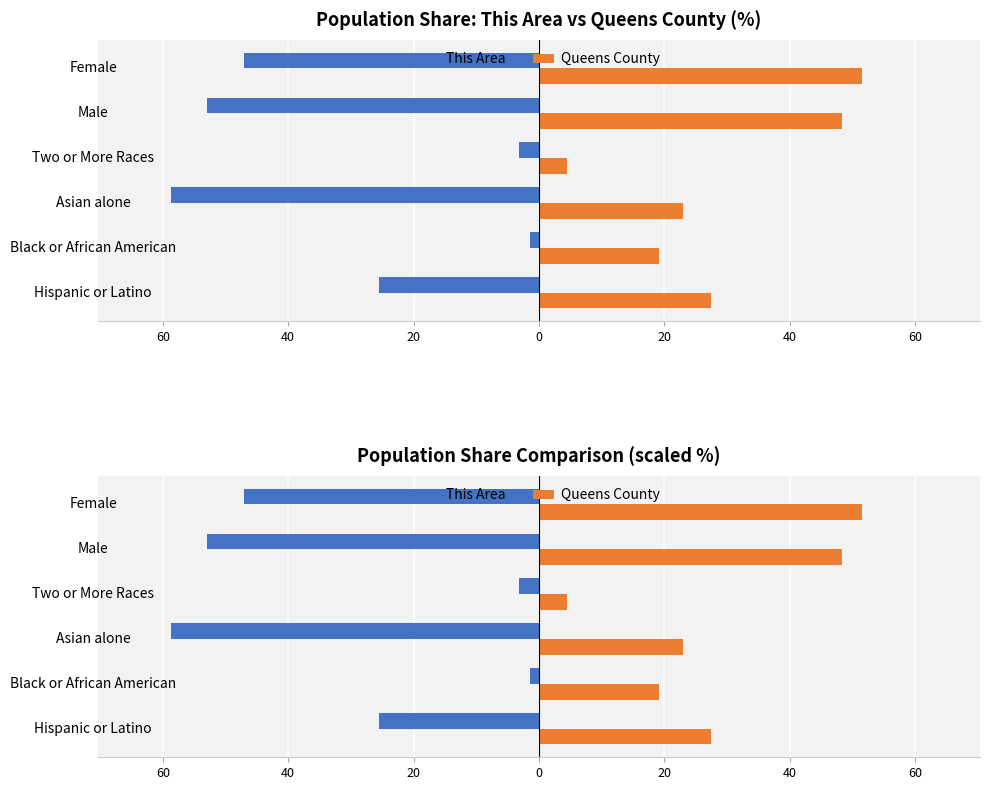

What is the minimum value shown in the chart?

-58.6